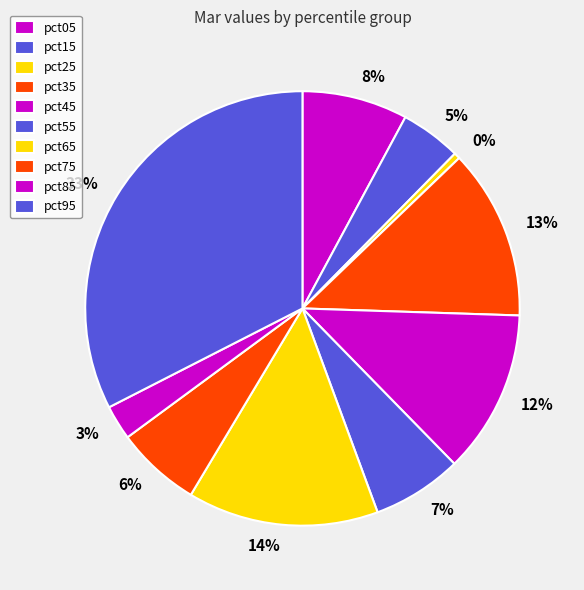

What percentage is the pct05 slice, to the nearest percent?

8%